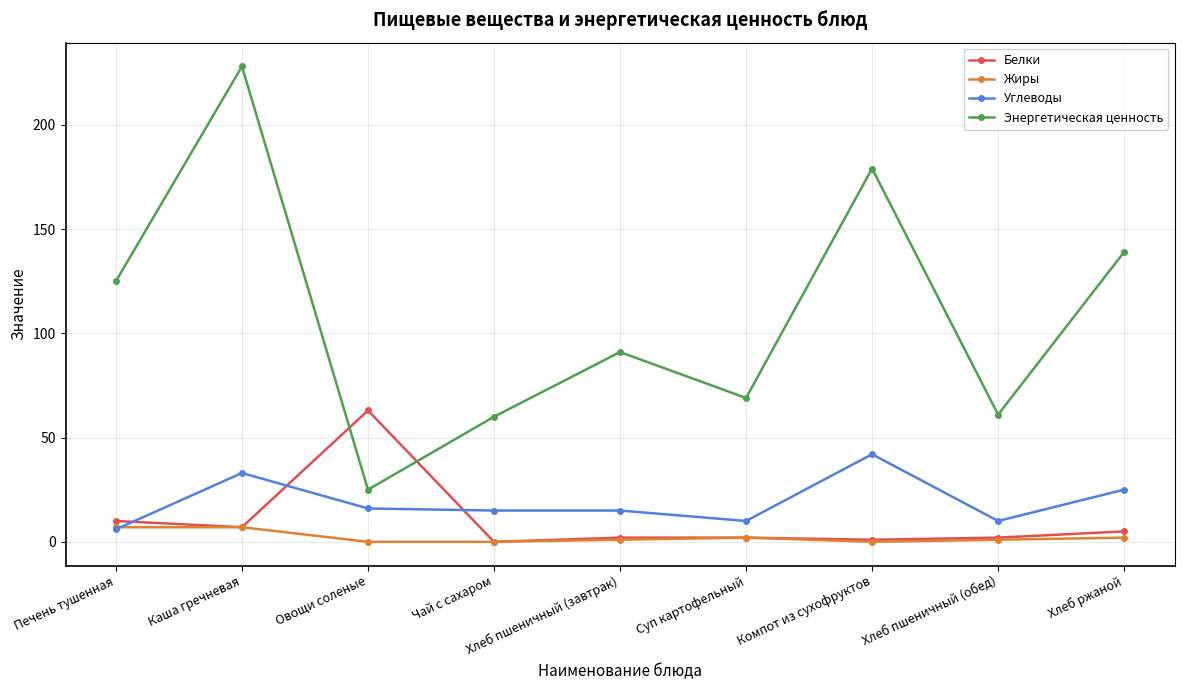

Where is the first local maximum for Белки?

Овощи соленые